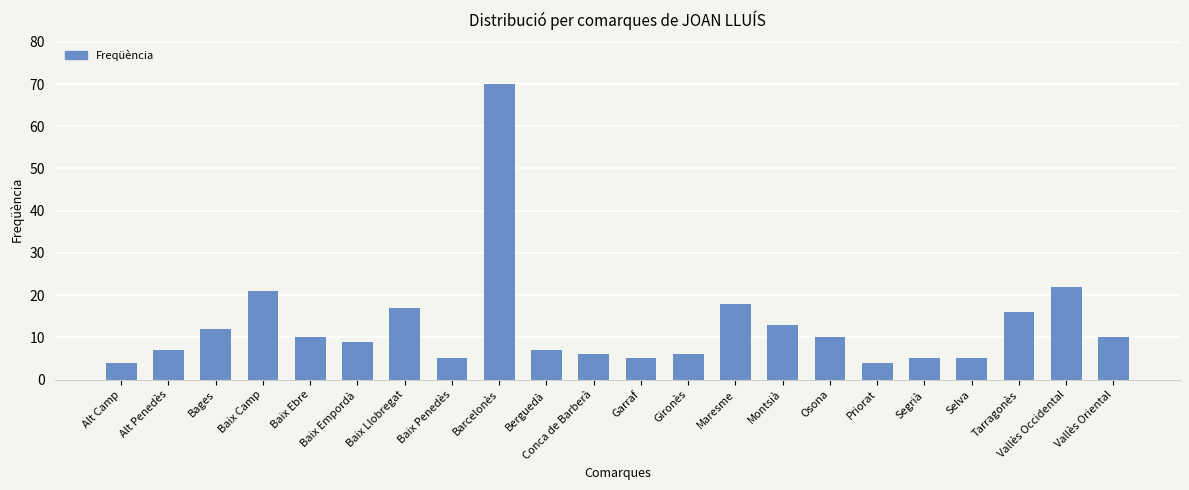

What is the change in value from Osona to Segrià?

-5